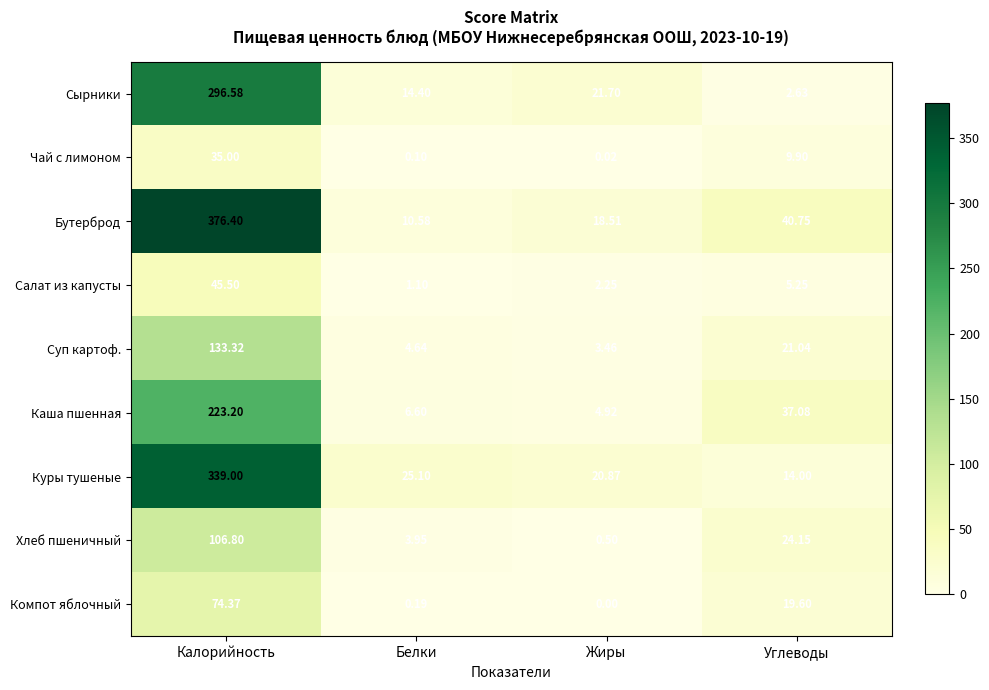

How many values in the Сырники series are below 21?

2